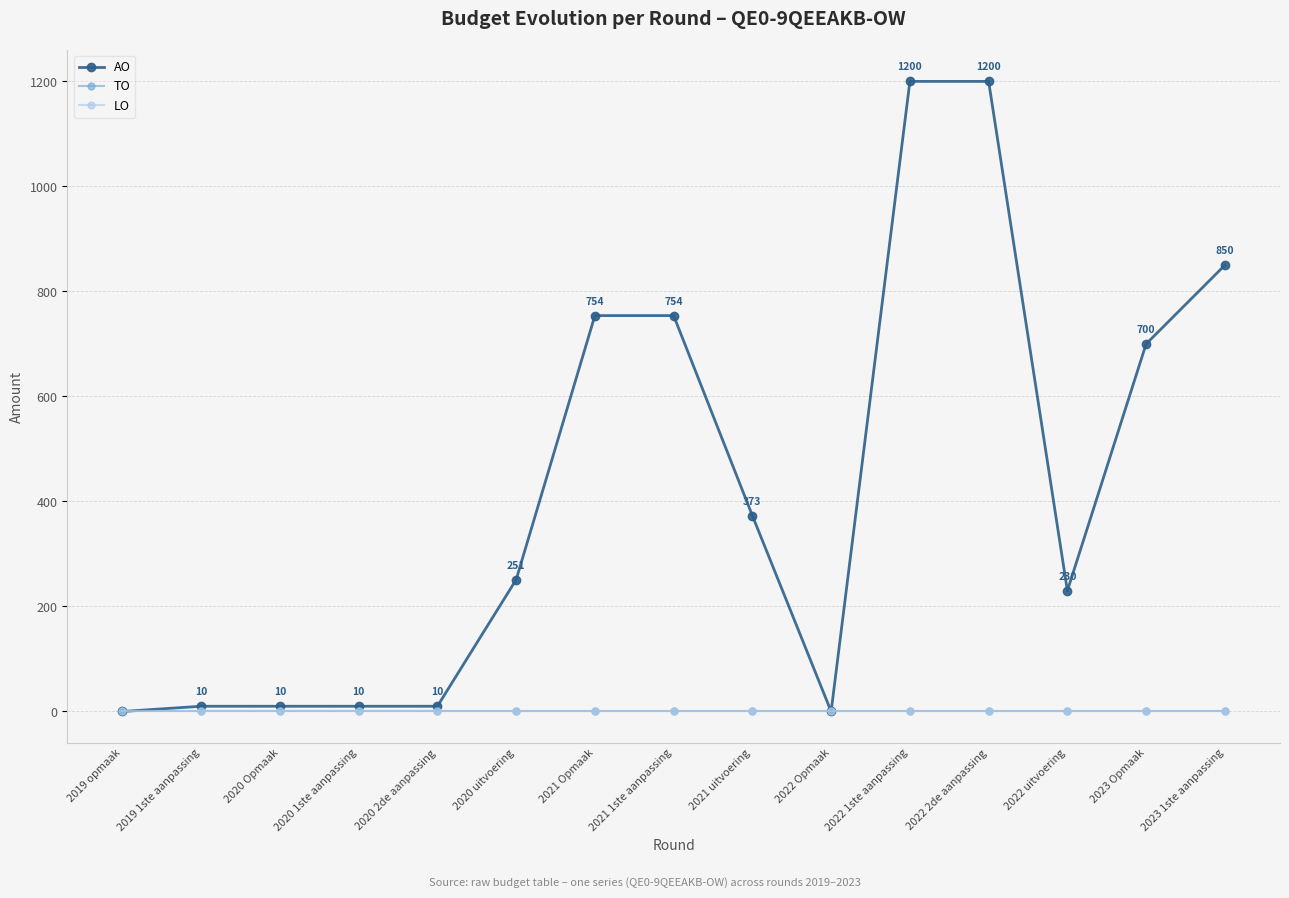

What is the value of the AO point at the 9th from the left?

373